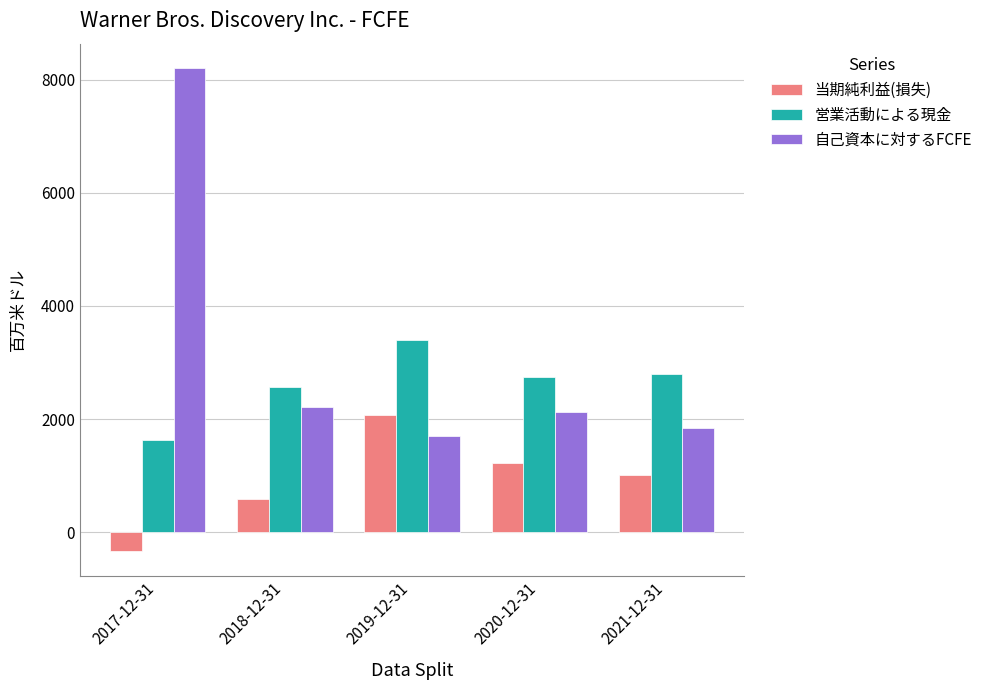

What is the value of the 当期純利益(損失) bar at the 2nd from the left?

594